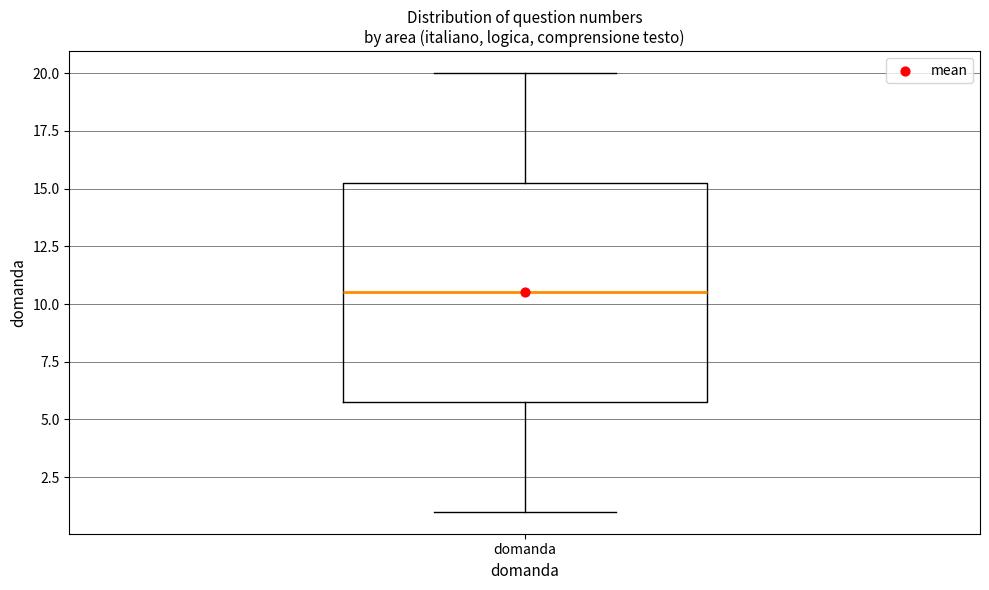

Where is the lower edge of the box for domanda on the y-axis? The values are not printed on the chart, so give them approximately, as read against the axis.

6.0